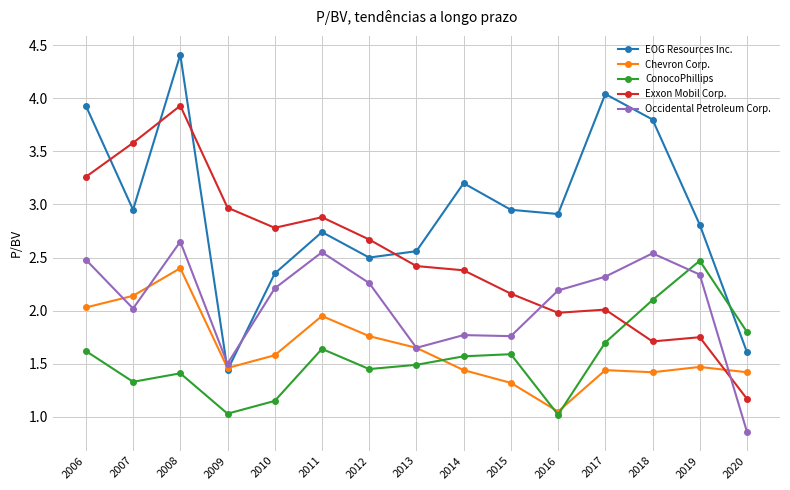

At how many categories does at least one series exceed 3?

6